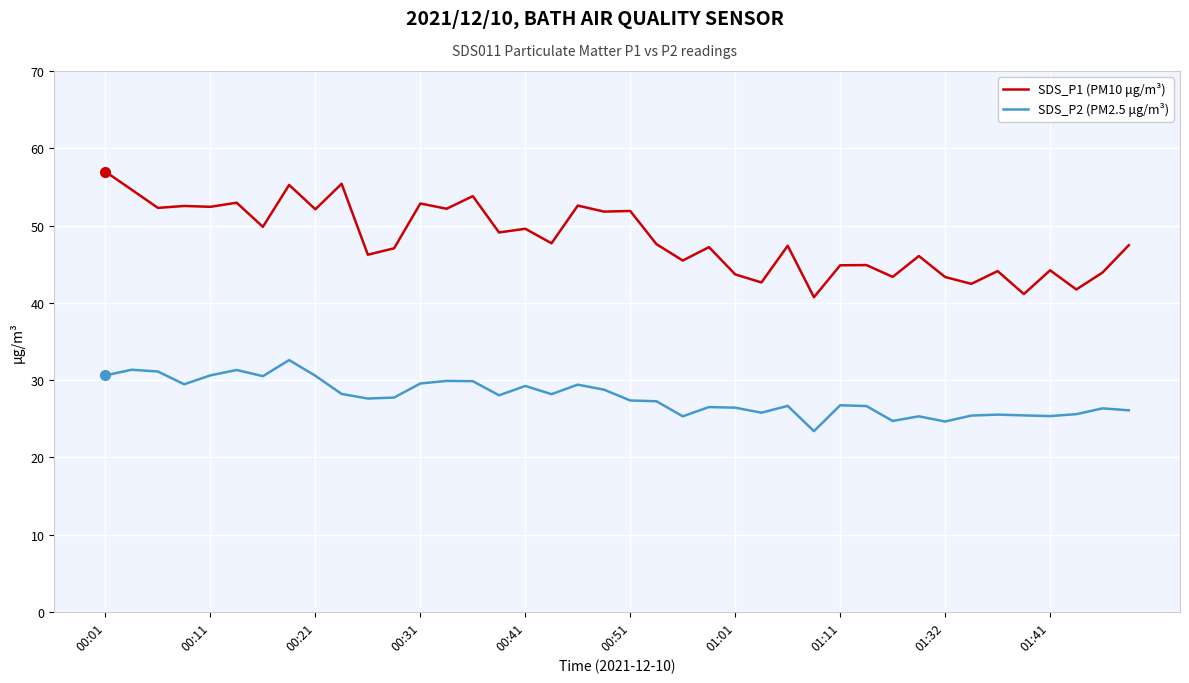

Which series has the largest total across all categories?

SDS_P1 (PM10 μg/m³)